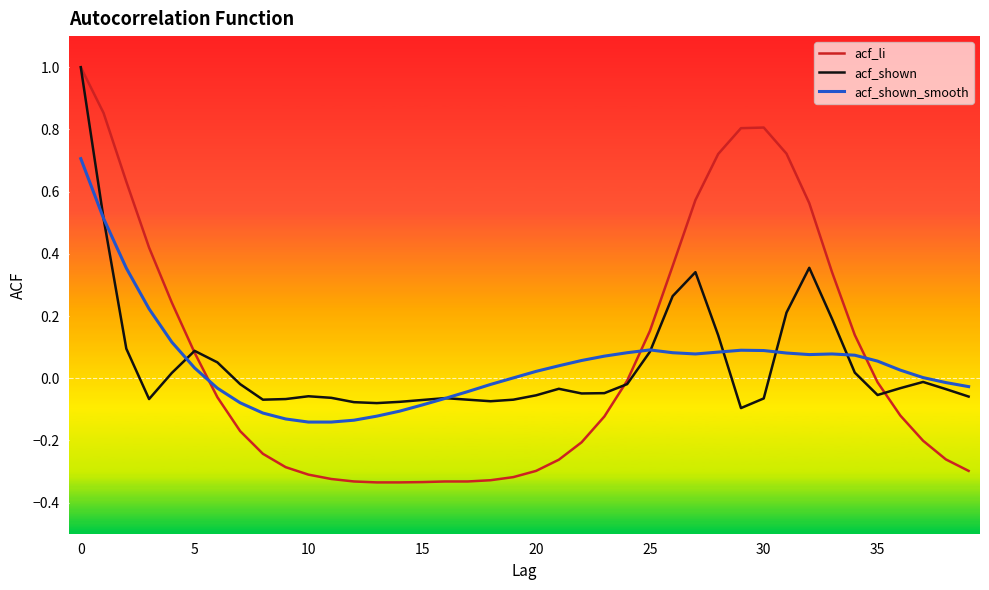

Which series has the widest spread of values?

acf_li